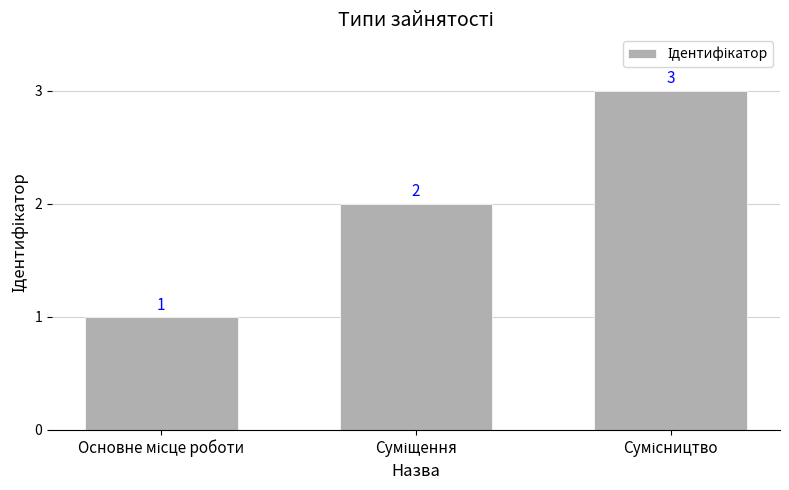

Count the values in the range 1 to 3.

3